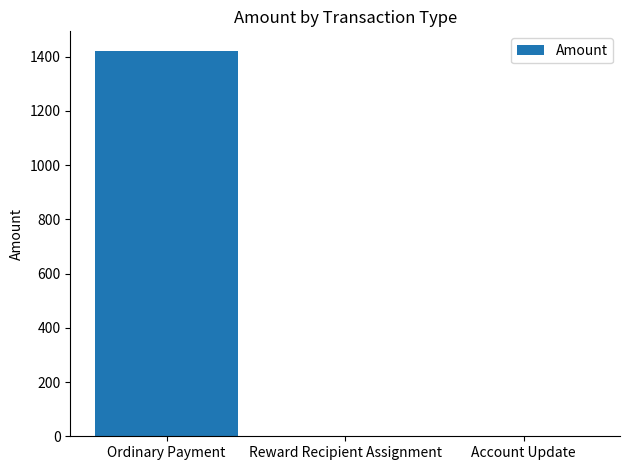

What is the sum of the values at Account Update and Ordinary Payment?

1422.3